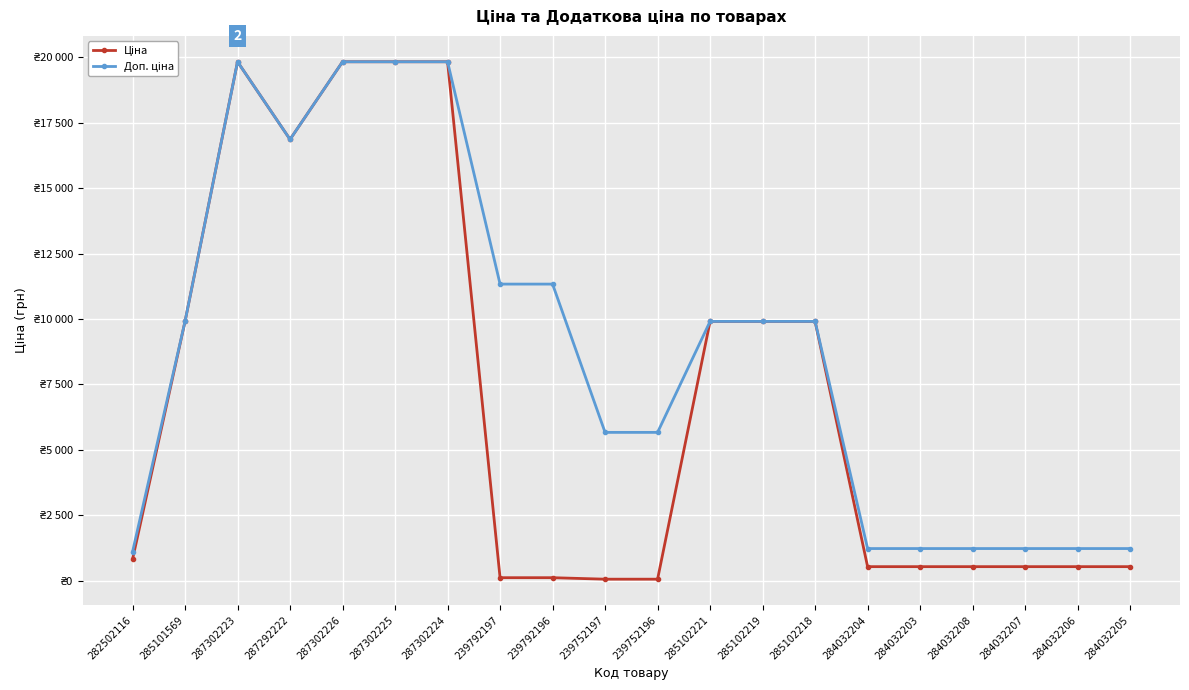

The value of Доп. ціна at 284032205 is 1227.2. True or false?

True